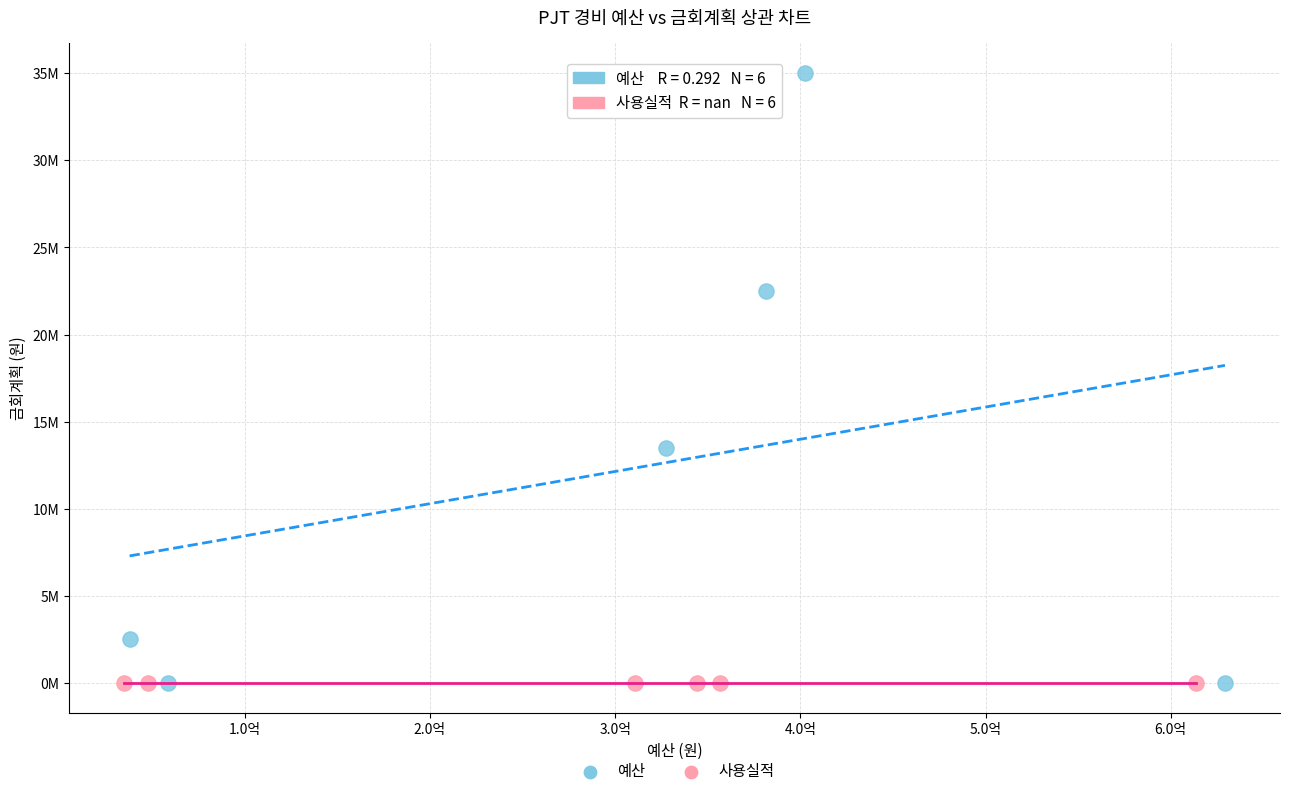

What are all the series names shown in the legend?

예산, 사용실적